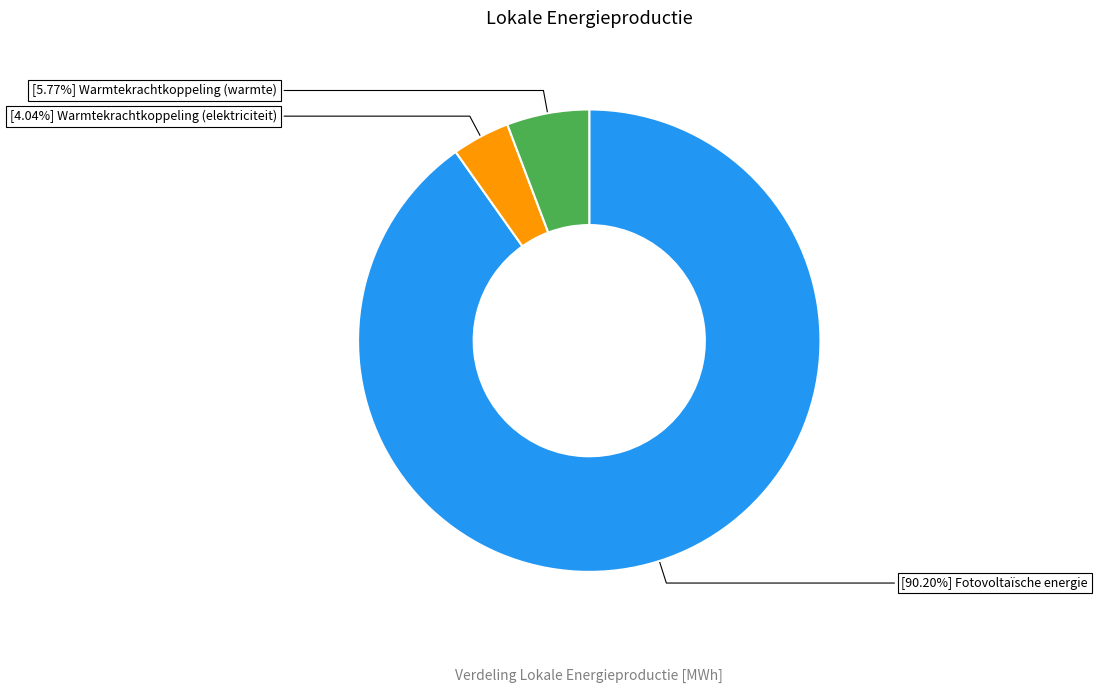

How many slices are in this pie chart?

3